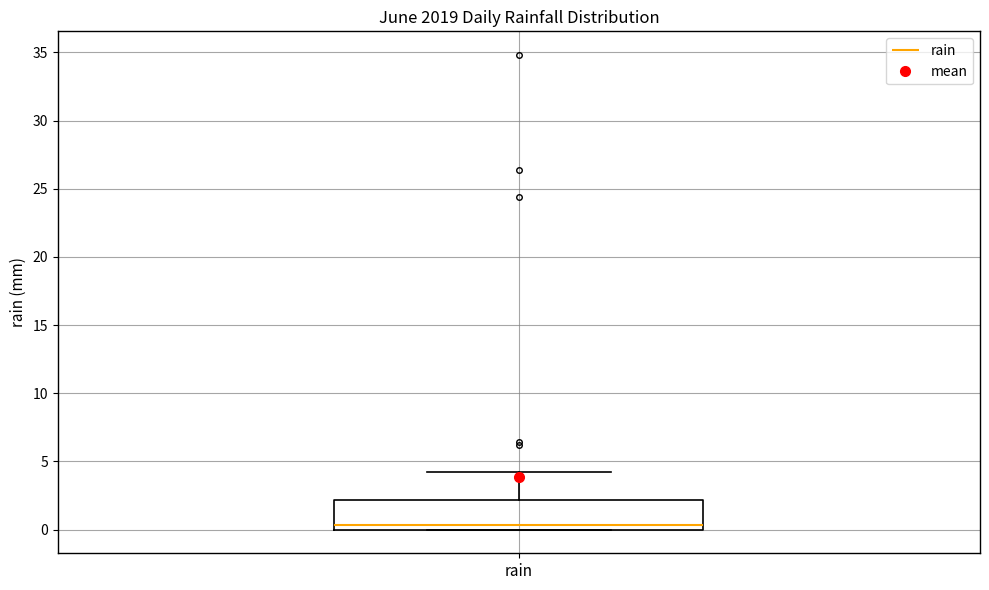

Read this box plot against the y-axis: the position of the median line, the range covered by the box, and the ends of both whiskers. The values are not printed on the chart, so give them approximately, as read against the axis.

median 0.5, box 0.0 to 2.0, whiskers 0.0 to 4.0